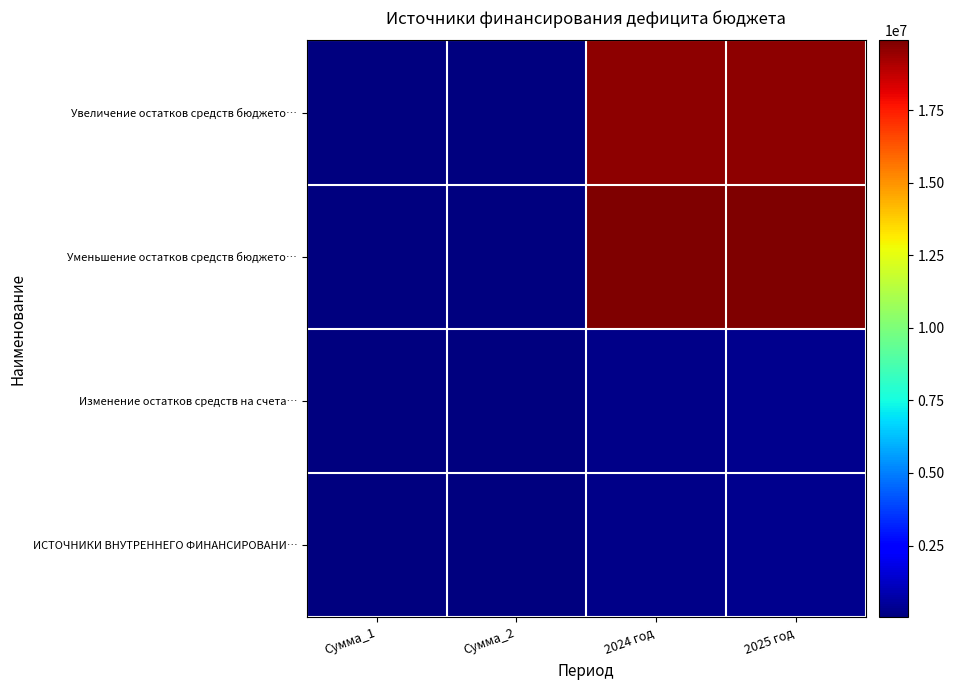

Which label corresponds to the smallest value in the chart?

Сумма_1